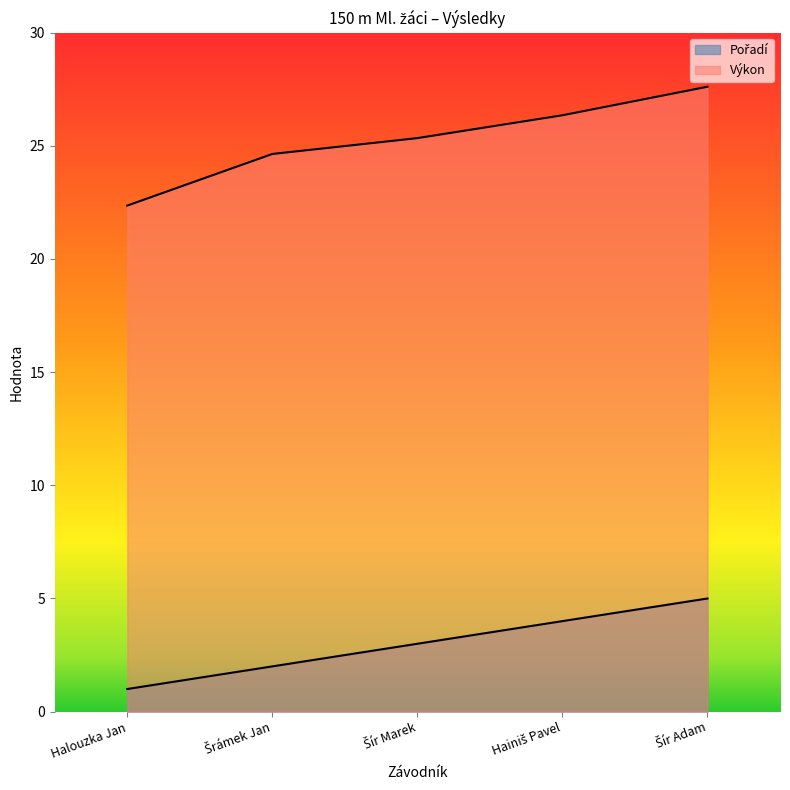

What value does the Pořadí series have at Šír Adam?

5.0